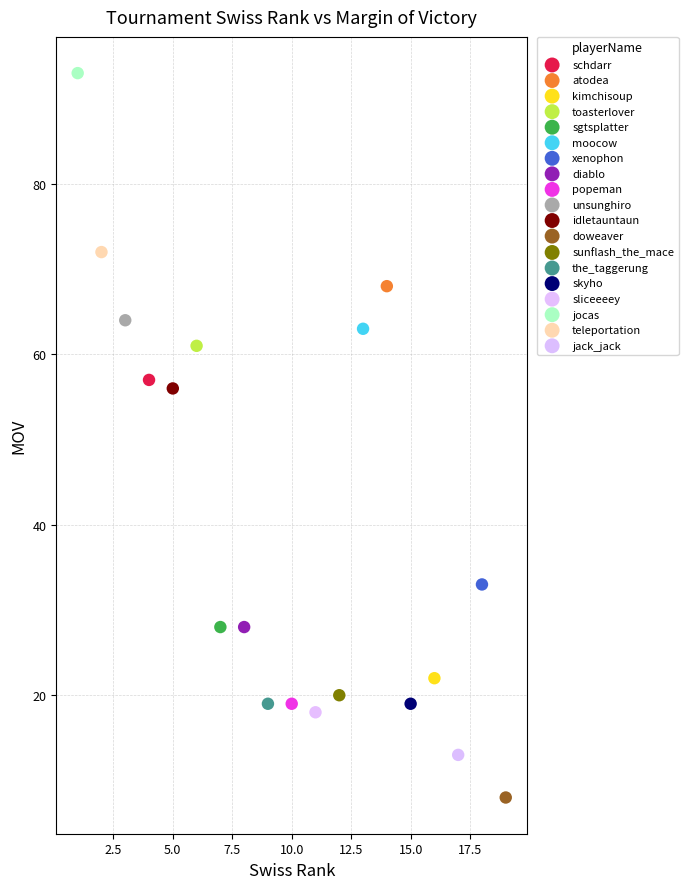

What are all the series names shown in the legend?

schdarr, atodea, kimchisoup, toasterlover, sgtsplatter, moocow, xenophon, diablo, popeman, unsunghiro, idletauntaun, doweaver, sunflash_the_mace, the_taggerung, skyho, sliceeeey, jocas, teleportation, jack_jack